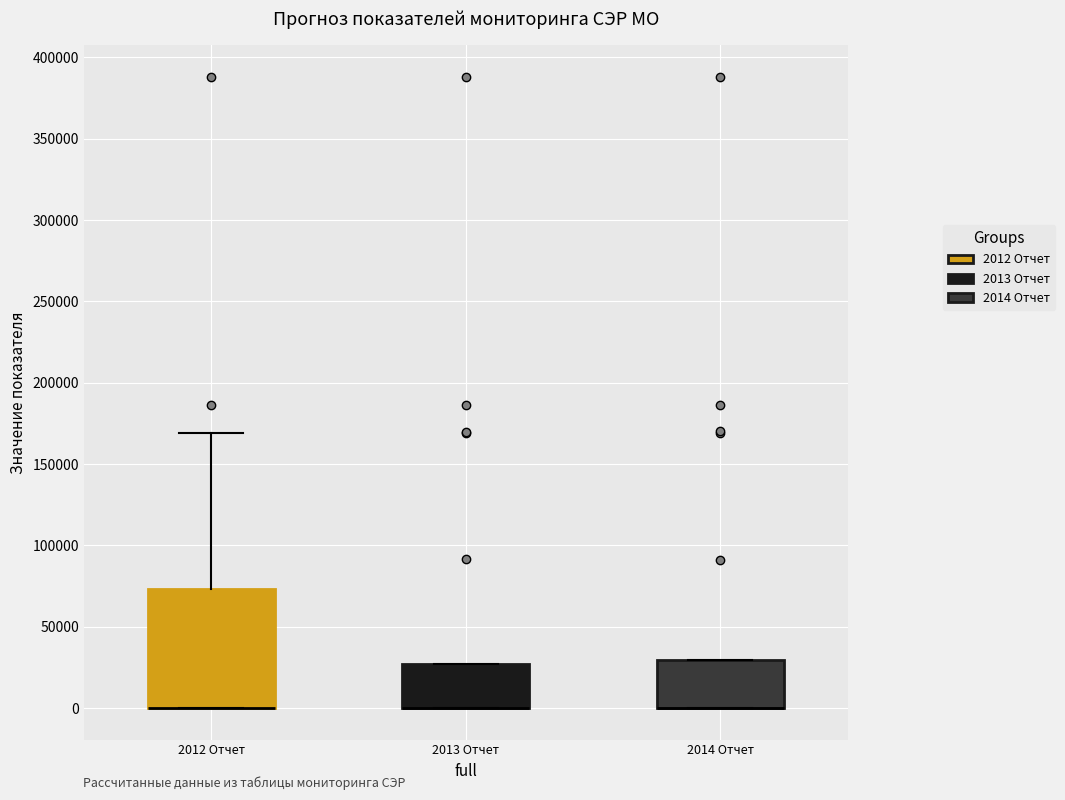

Reading left to right, read every box against the y-axis: the position of its median line, the range the box covers, and the ends of its whiskers. The values are not printed on the chart, so give them approximately, as read against the axis.

2012 Отчет: median 0 (drawn on the box's lower edge), box 0 to 75000, whiskers 0 to 170000
2013 Отчет: median 0 (drawn on the box's lower edge), box 0 to 25000, whiskers 0 to 25000
2014 Отчет: median 0 (drawn on the box's lower edge), box 0 to 30000, whiskers 0 to 30000